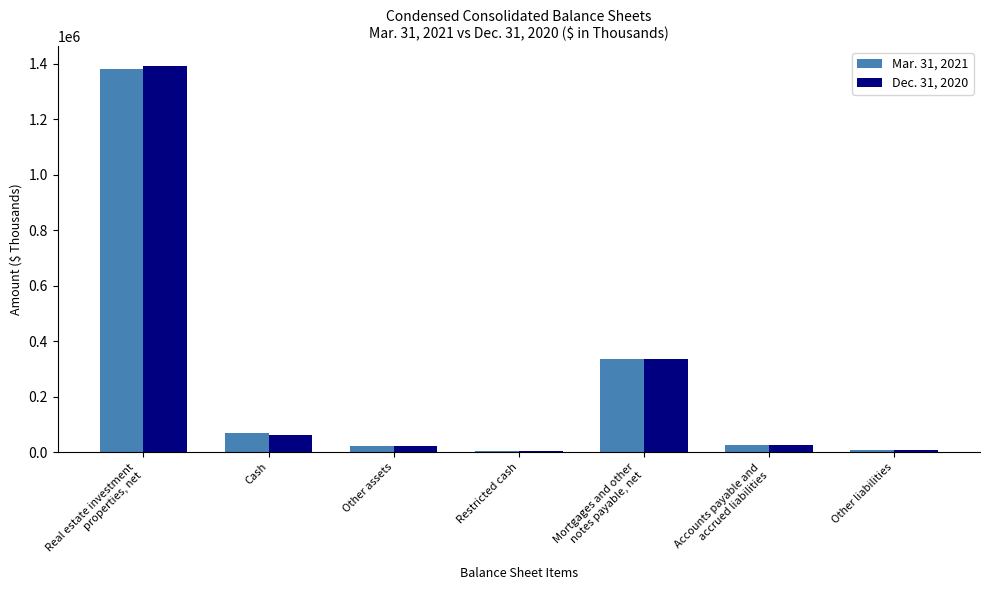

What is the difference between the Dec. 31, 2020 values at Other assets and Real estate investment
properties, net?

1369519